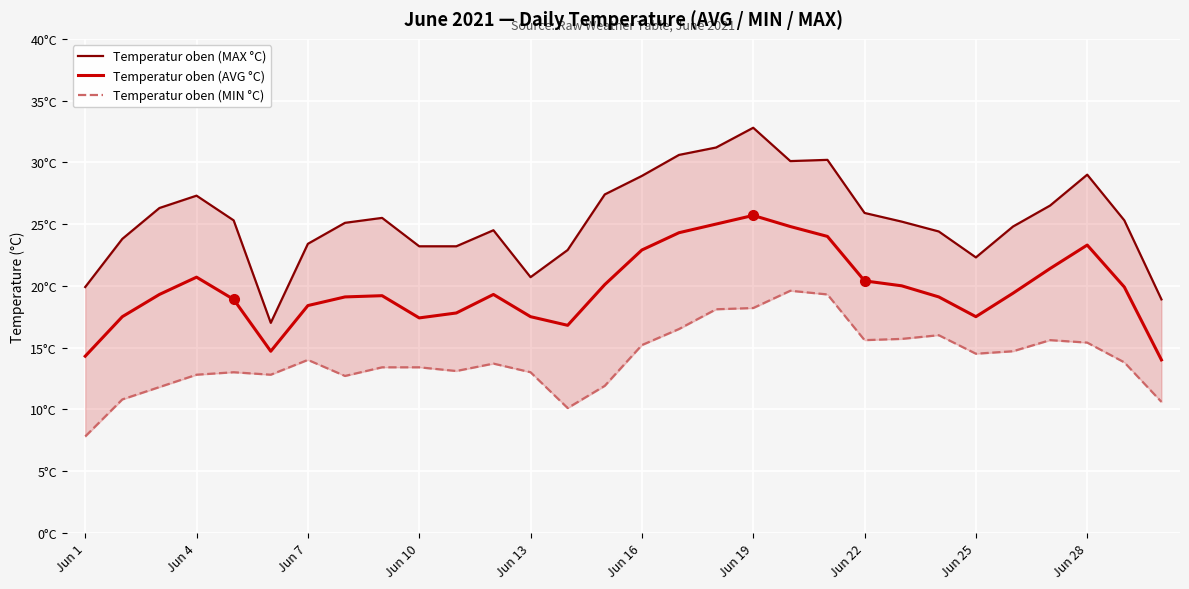

How many values in the Temperatur oben (MAX °C) series are below 25?

13